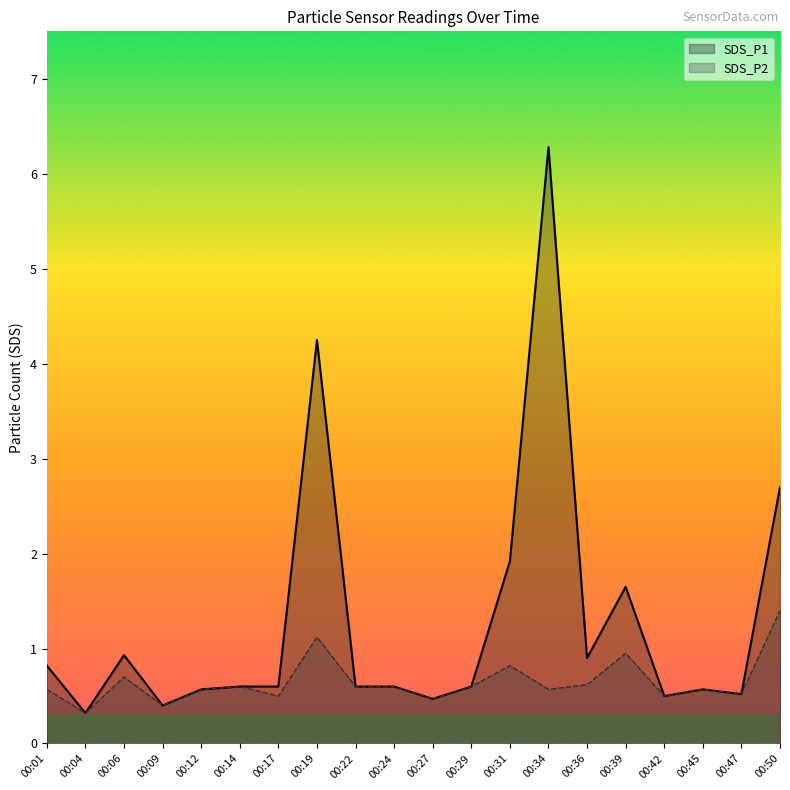

Which has a higher value, 00:06 or 00:24?

00:06